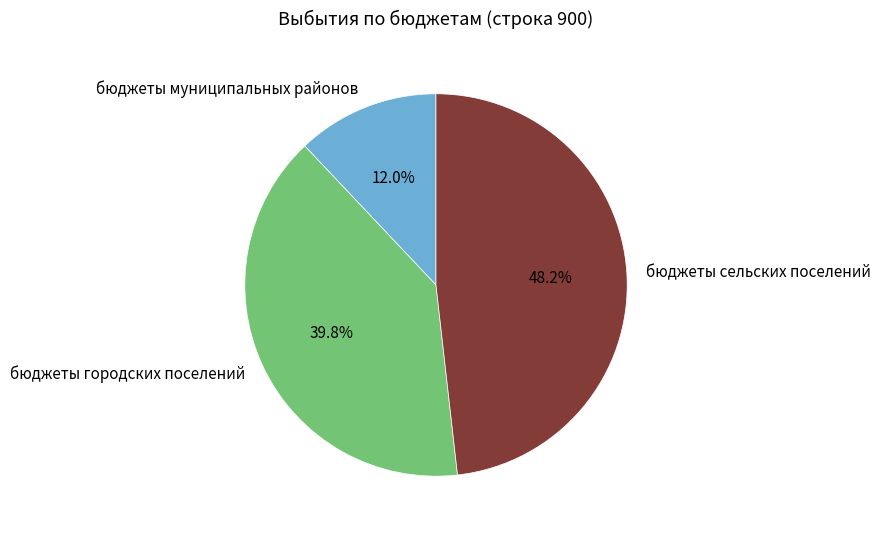

To the nearest percent, what is the difference between the largest and smallest slice percentages?

36%